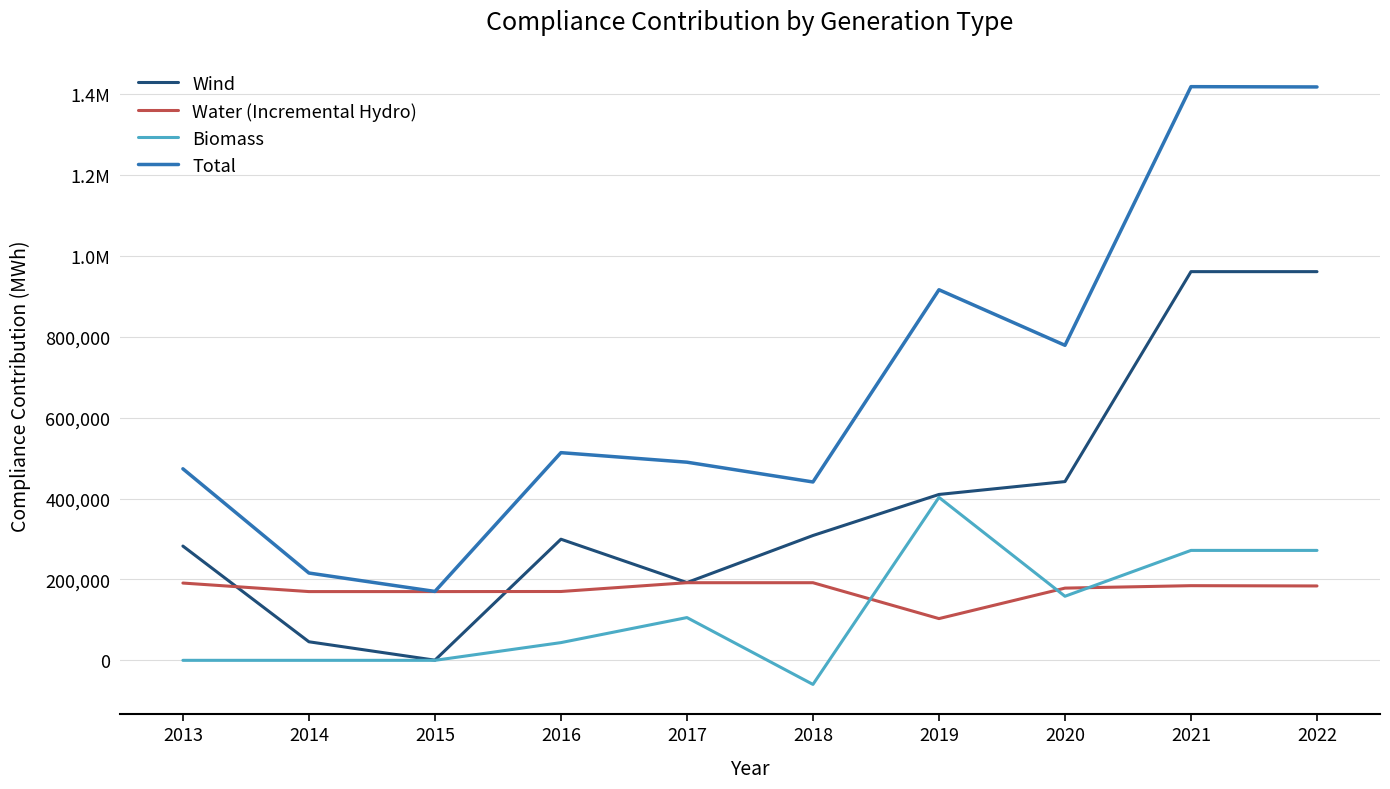

Between 2021 and 2014, which is larger?

2021